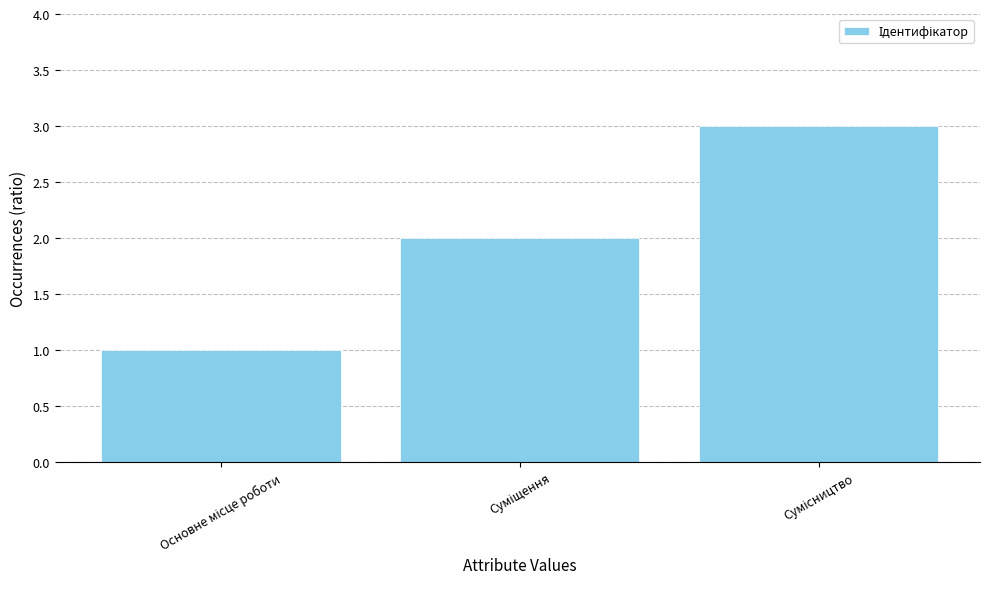

What is the maximum value shown in the chart?

3